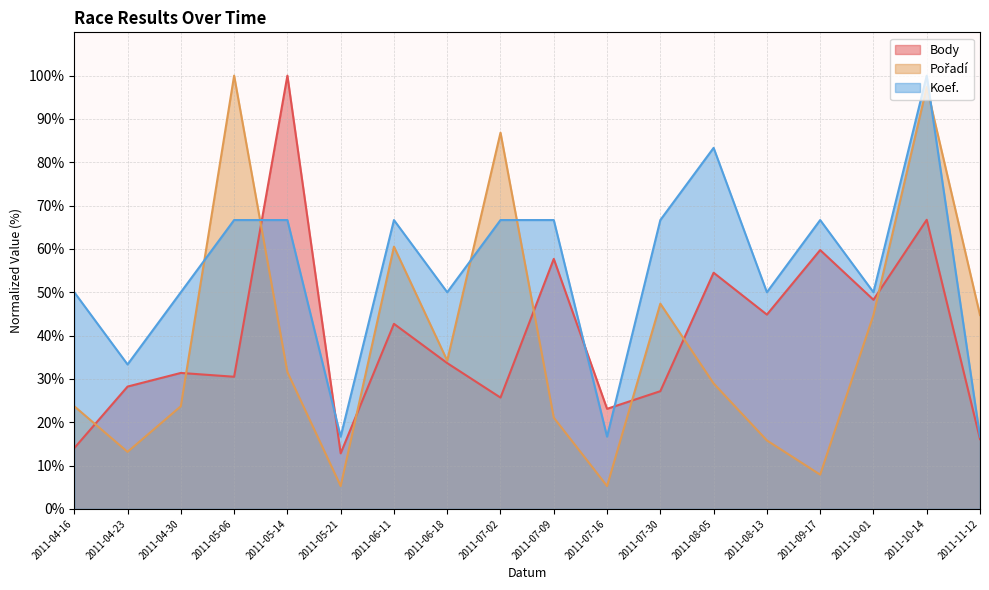

Reading right to left, list all the values displayed in this chart.

Body: 2011-11-12=16.1	2011-10-14=66.7	2011-10-01=48.3	2011-09-17=59.7	2011-08-13=44.8	2011-08-05=54.5	2011-07-30=27.2	2011-07-16=23.1	2011-07-09=57.7	2011-07-02=25.7	2011-06-18=33.6	2011-06-11=42.7	2011-05-21=12.8	2011-05-14=100.0	2011-05-06=30.5	2011-04-30=31.4	2011-04-23=28.2	2011-04-16=14.0
Pořadí: 2011-11-12=44.7	2011-10-14=97.4	2011-10-01=44.7	2011-09-17=7.9	2011-08-13=15.8	2011-08-05=28.9	2011-07-30=47.4	2011-07-16=5.3	2011-07-09=21.1	2011-07-02=86.8	2011-06-18=34.2	2011-06-11=60.5	2011-05-21=5.3	2011-05-14=31.6	2011-05-06=100.0	2011-04-30=23.7	2011-04-23=13.2	2011-04-16=23.7
Koef.: 2011-11-12=16.7	2011-10-14=100.0	2011-10-01=50.0	2011-09-17=66.7	2011-08-13=50.0	2011-08-05=83.3	2011-07-30=66.7	2011-07-16=16.7	2011-07-09=66.7	2011-07-02=66.7	2011-06-18=50.0	2011-06-11=66.7	2011-05-21=16.7	2011-05-14=66.7	2011-05-06=66.7	2011-04-30=50.0	2011-04-23=33.3	2011-04-16=50.0